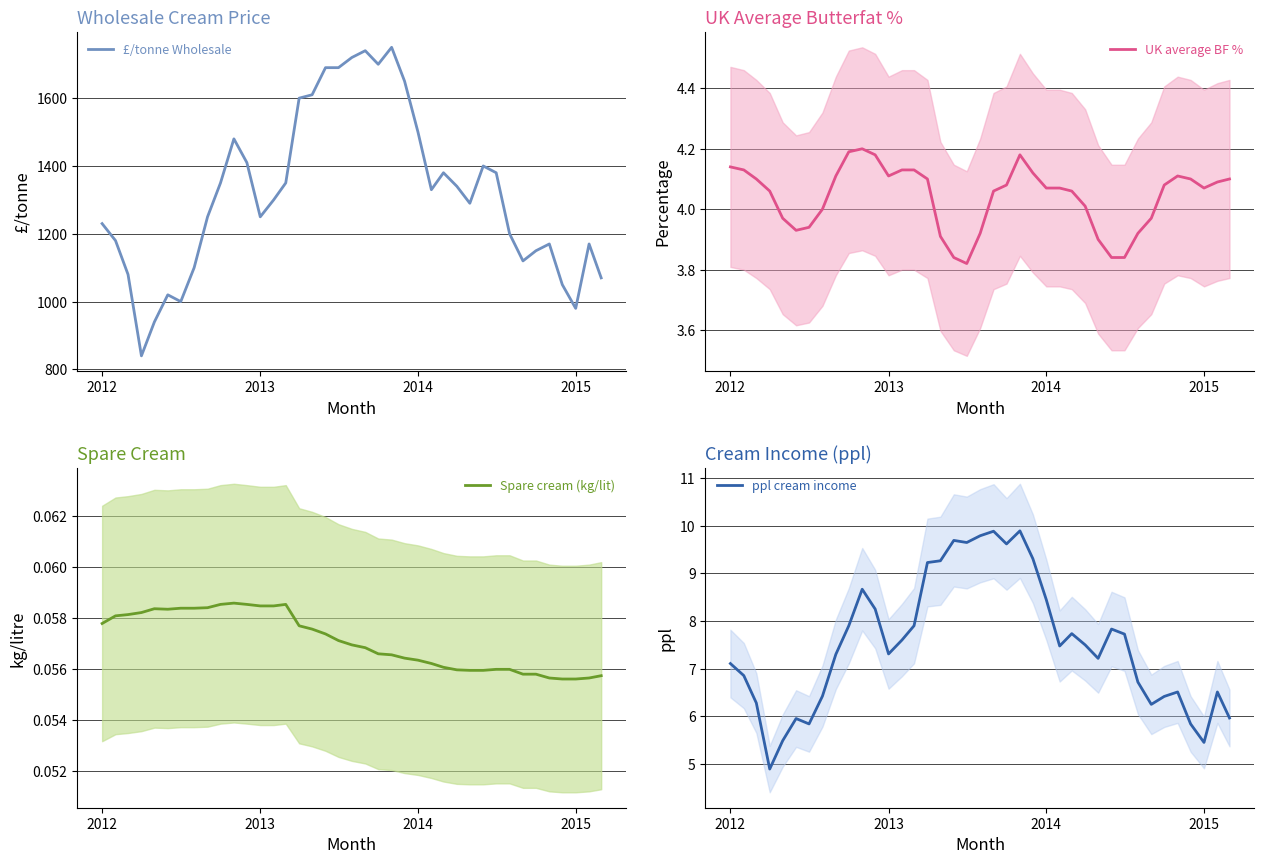

What is the difference between the maximum and minimum values in the £/tonne Wholesale series?

910